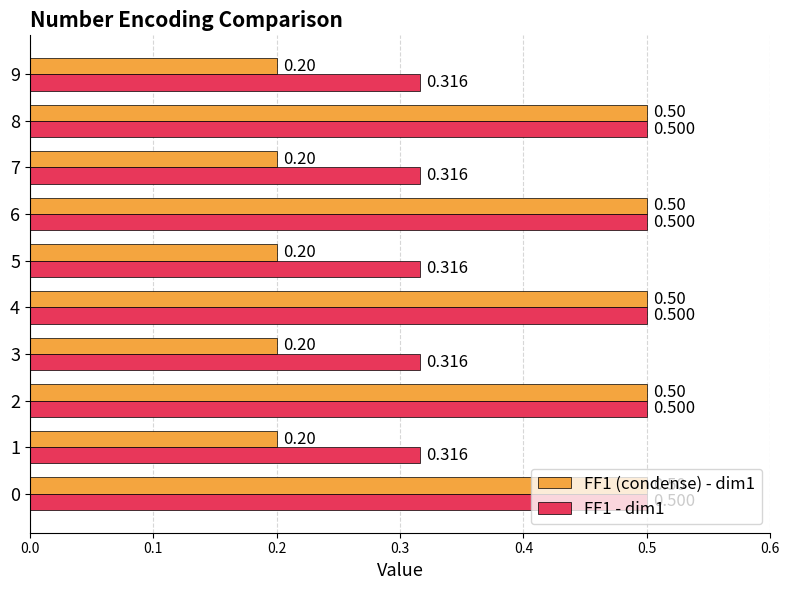

Is the value of FF1 - dim1 at 3 greater than the value of FF1 (condense) - dim1 at 0?

No